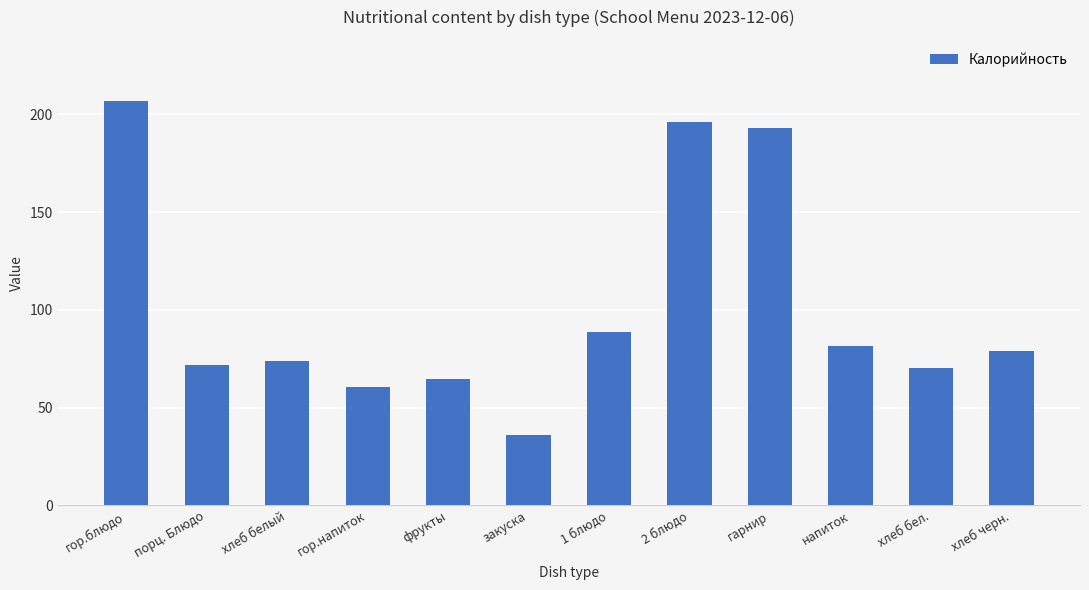

Where does the data first go above 79?

гор.блюдо